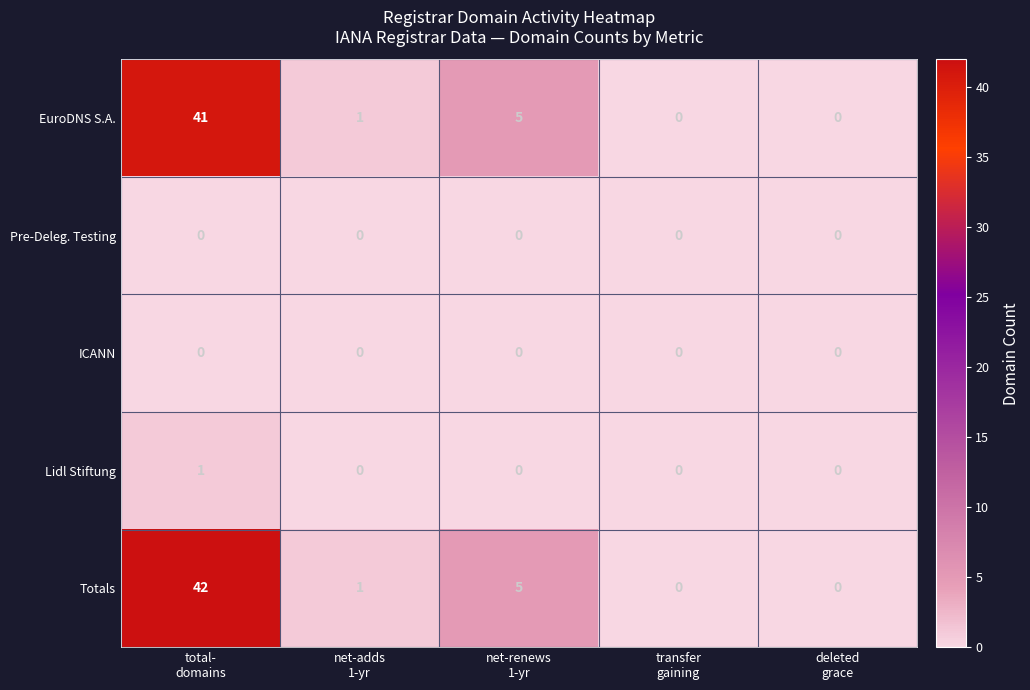

Which series has the widest spread of values?

Totals